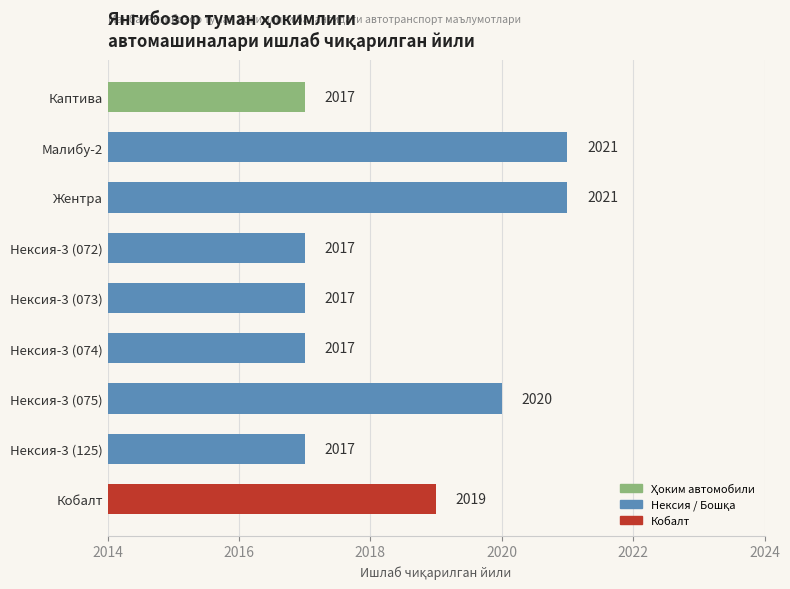

What is the greatest value displayed?

2021